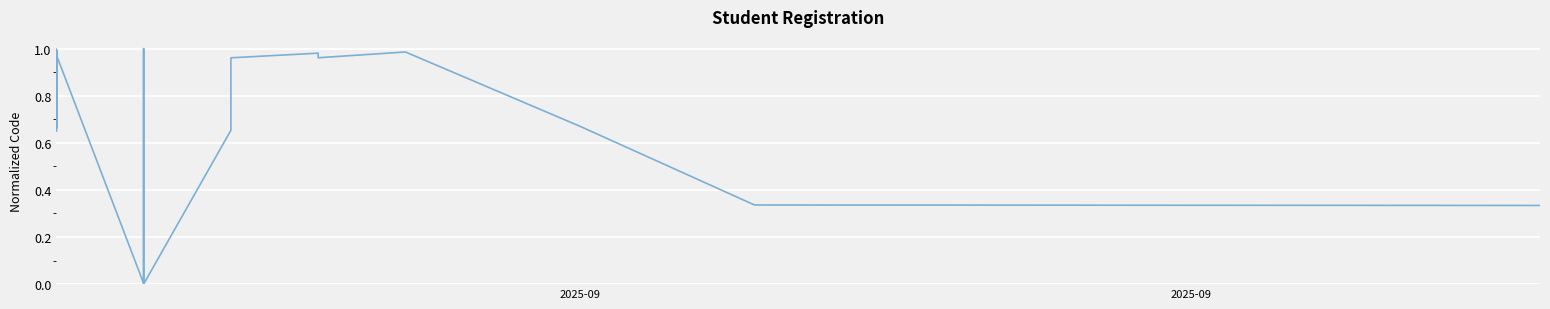

What is the average value?

0.8